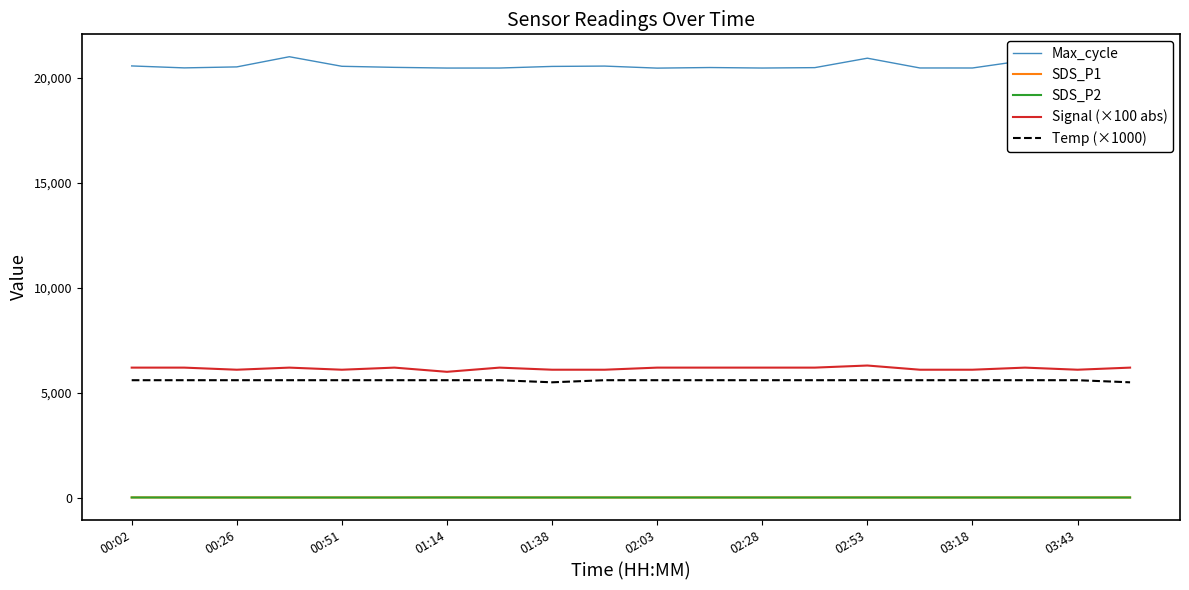

What is the minimum value for Temp (×1000)?

5500.0